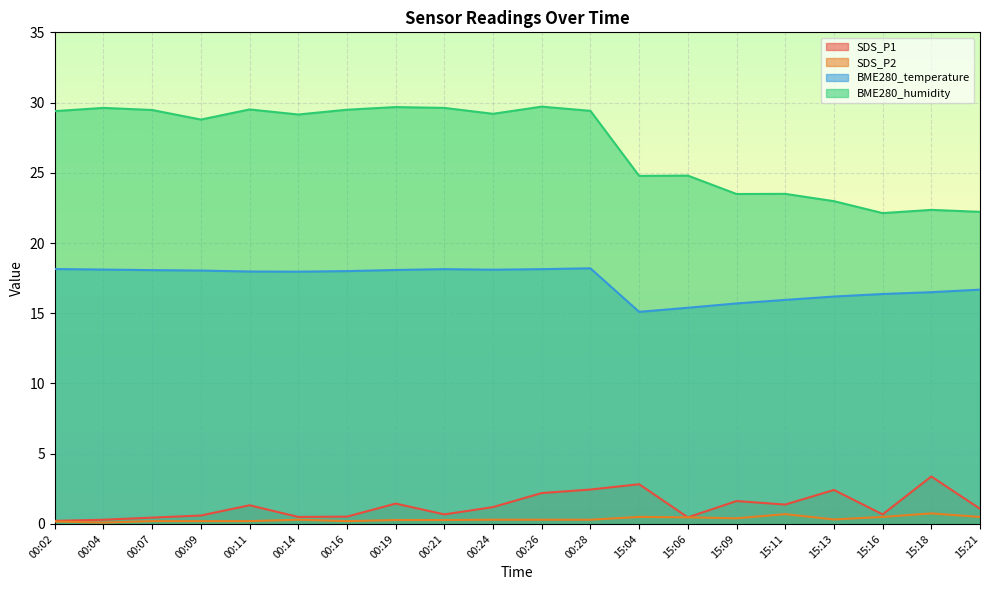

What is the sum of all SDS_P2 values?

7.0